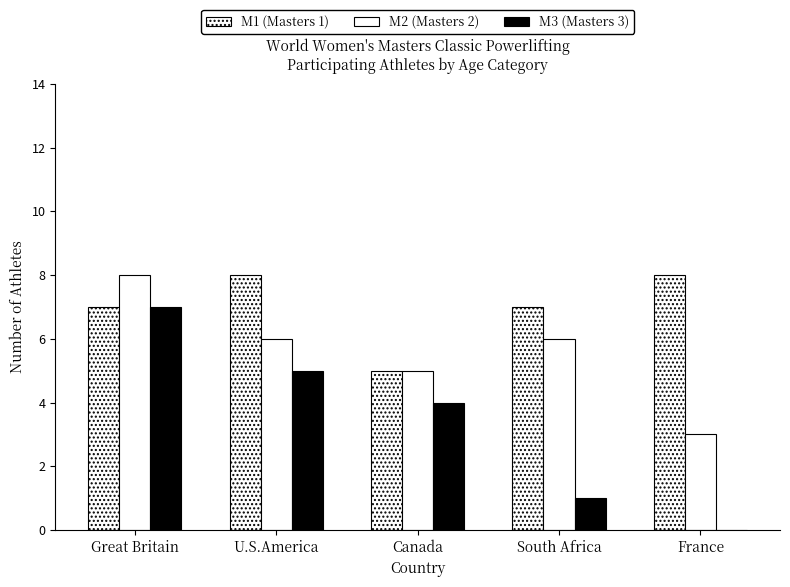

What is the spread (max minus min) of values at Canada?

1